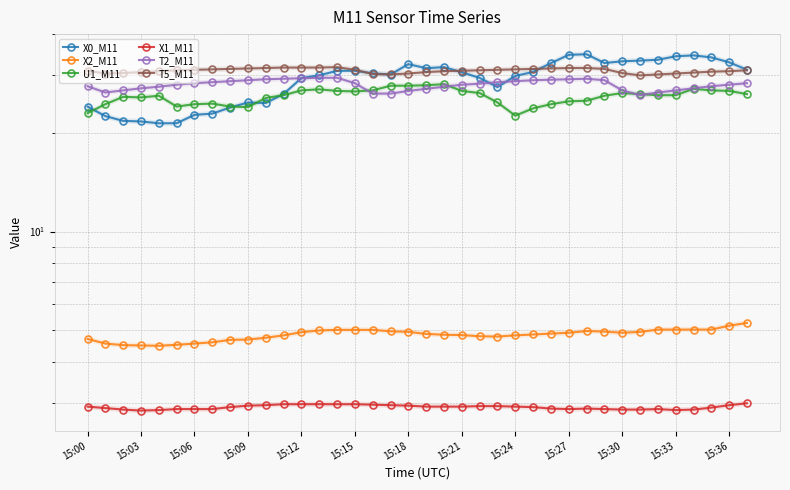

Which series has the largest total across all categories?

T5_M11